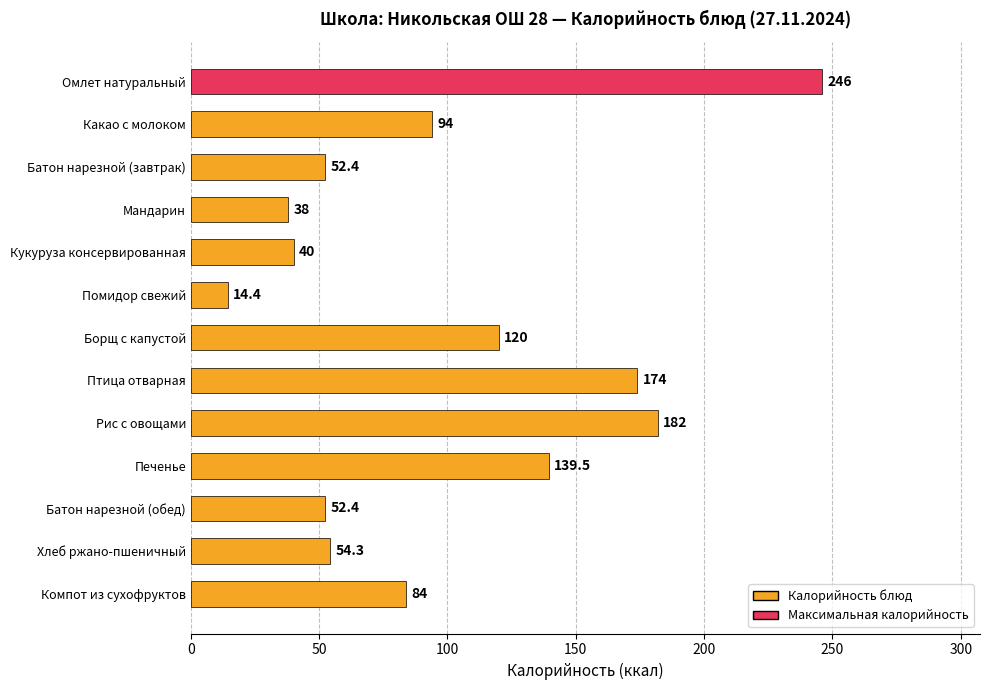

Is it true that the value at Борщ с капустой is 120.0?

True